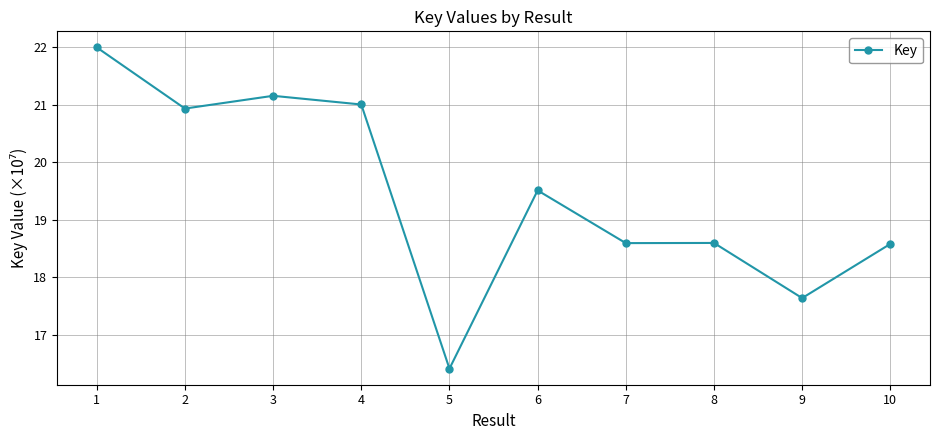

Which has a higher value, 8 or 9?

8